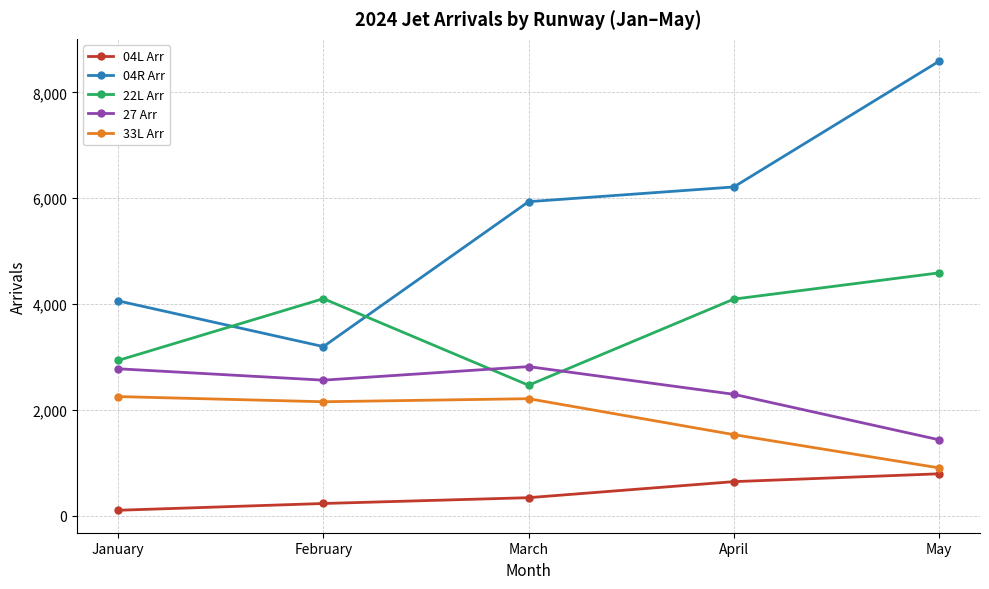

Rank the series at April from highest to lowest value.

04R Arr, 22L Arr, 27 Arr, 33L Arr, 04L Arr